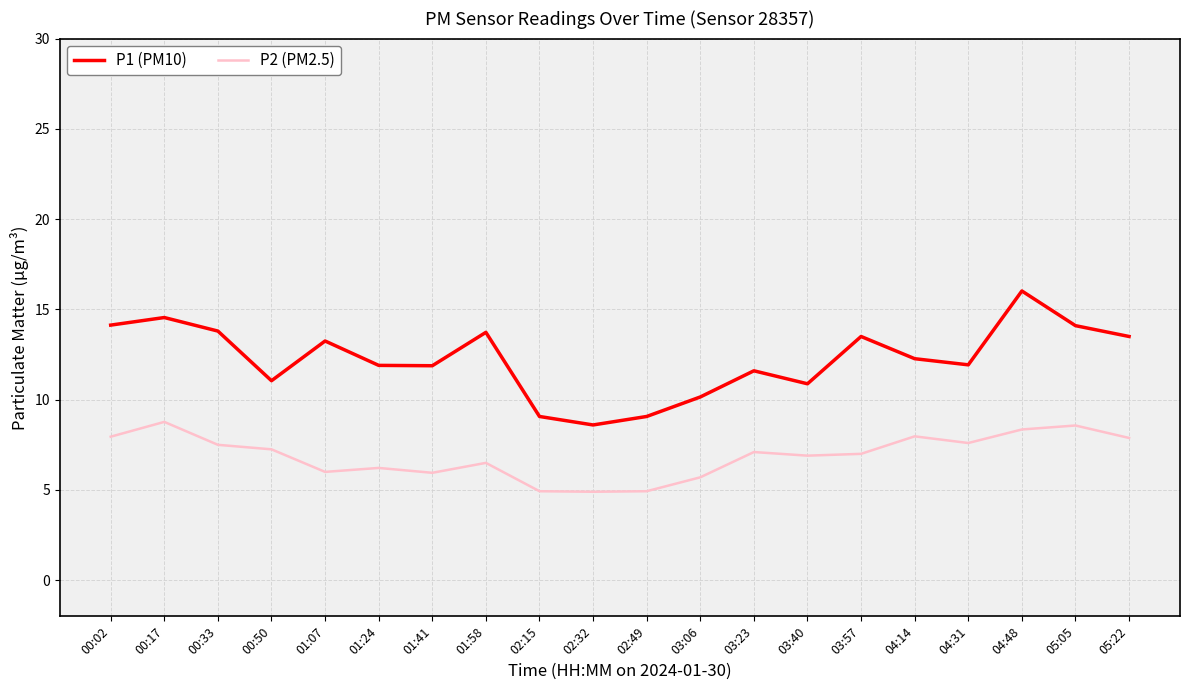

What are all the series names shown in the legend?

P1 (PM10), P2 (PM2.5)